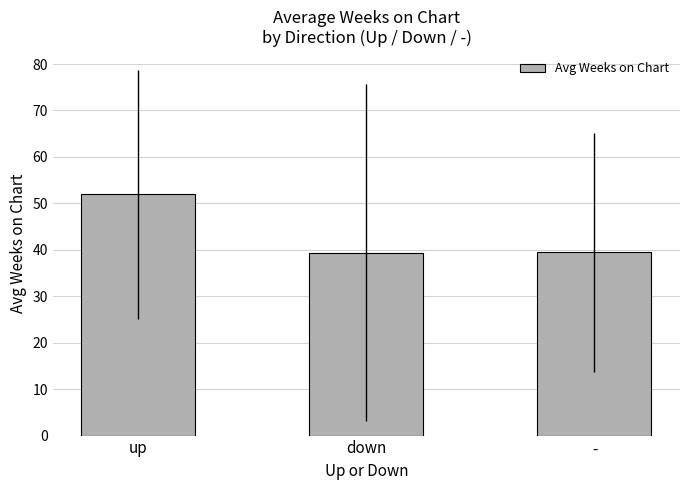

What is the value of the 1st bar from the left?

52.0